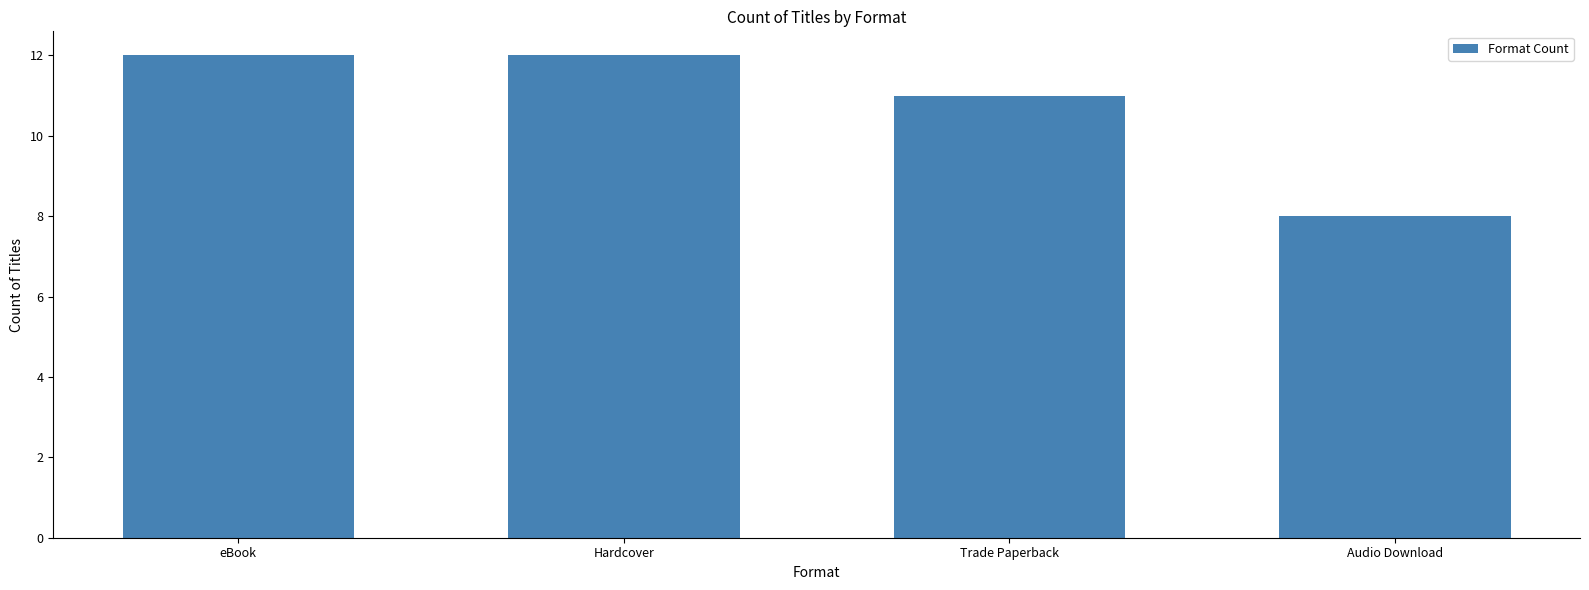

What is the smallest value displayed?

8